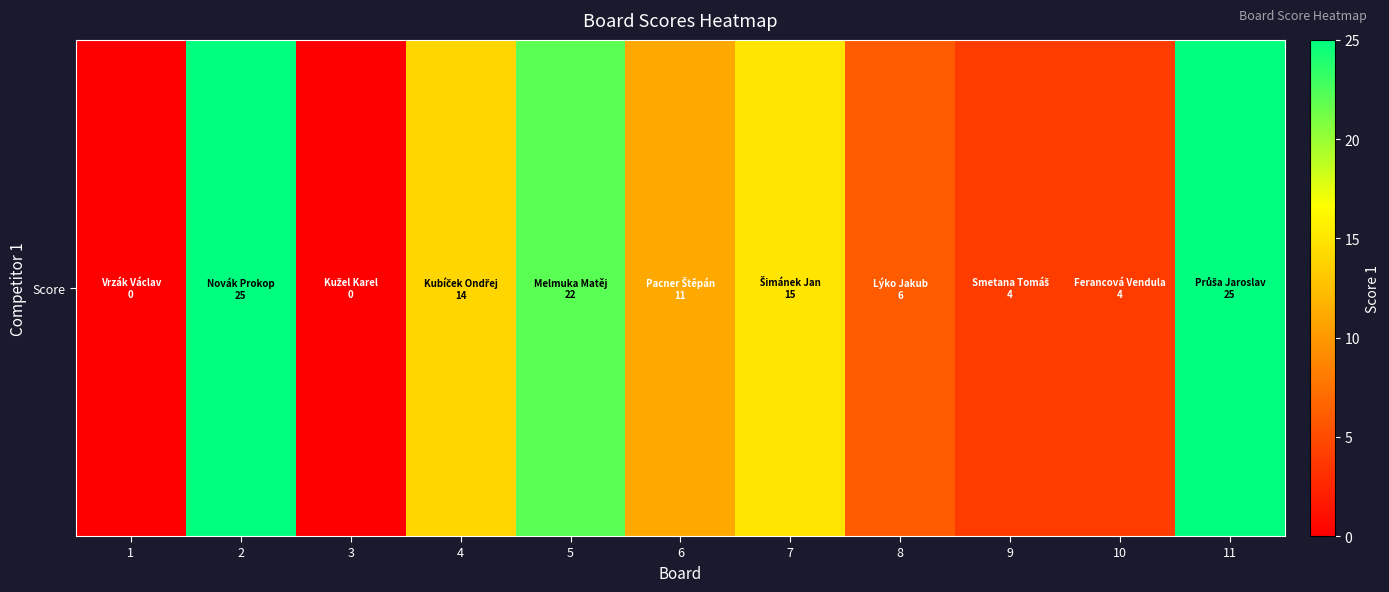

Rank the categories by value from highest to lowest.

2, 11, 5, 7, 4, 6, 8, 9, 10, 1, 3